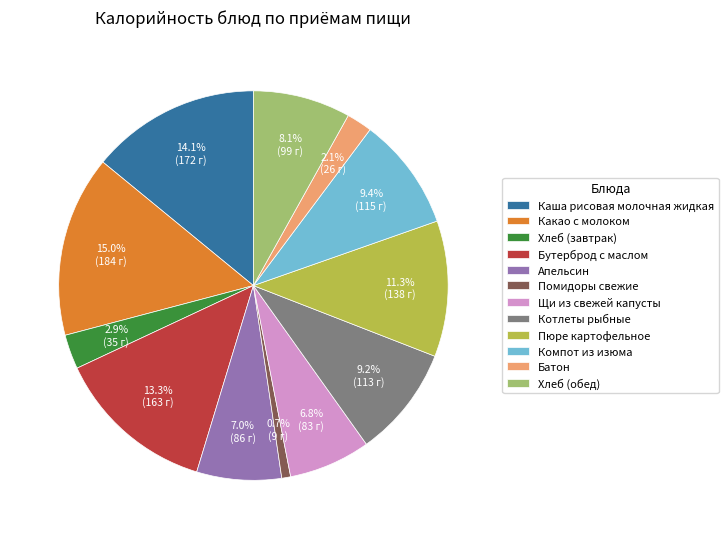

Does Каша рисовая молочная жидкая account for over 50% of the chart?

No